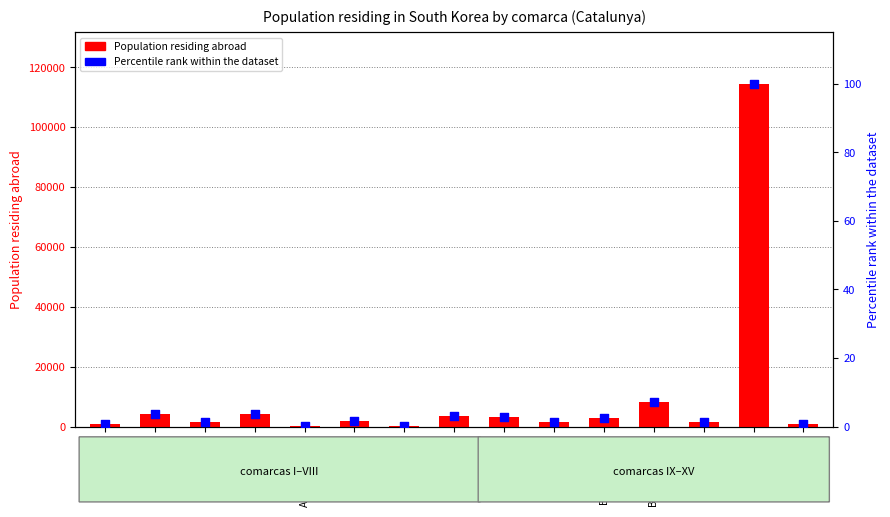

Is the value of Percentile rank within the dataset at Baix Penedès greater than the value of Population residing abroad at Baix Penedès?

No